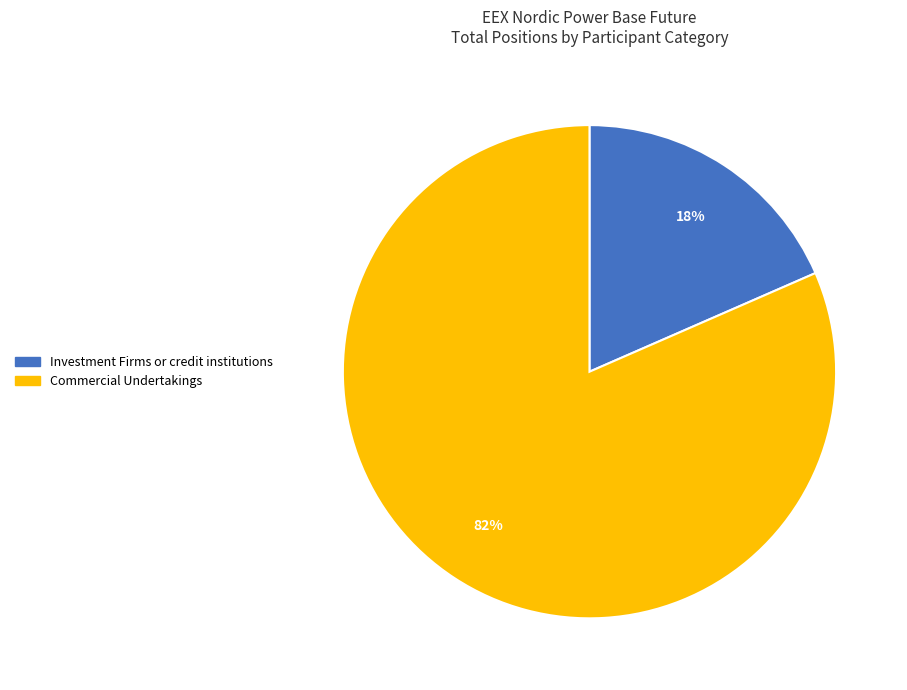

Combined, do Commercial Undertakings and Investment Firms or credit institutions account for over 50%?

Yes